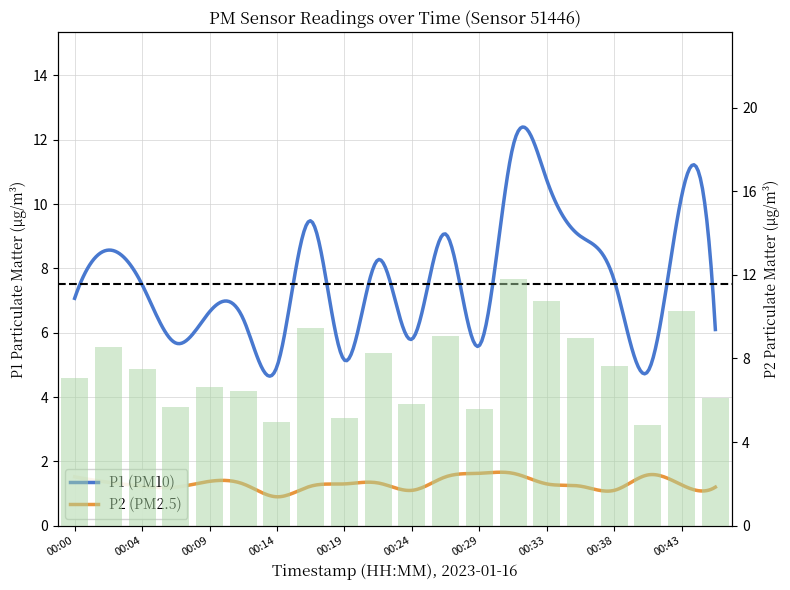

Is it true that the value at 00:46 is 6.1?

True